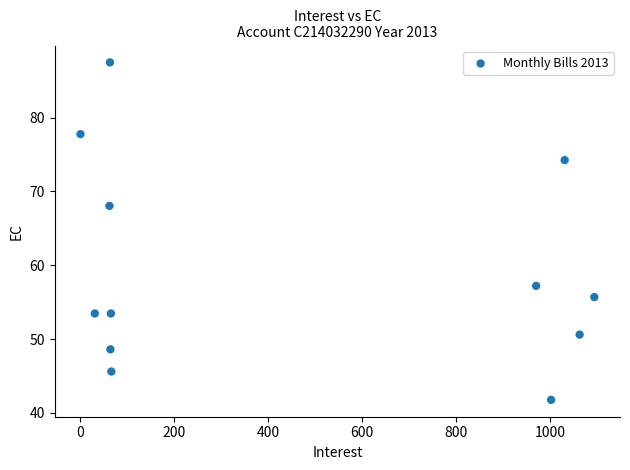

What Y value in the scatter plot is closest to 64?

68.0